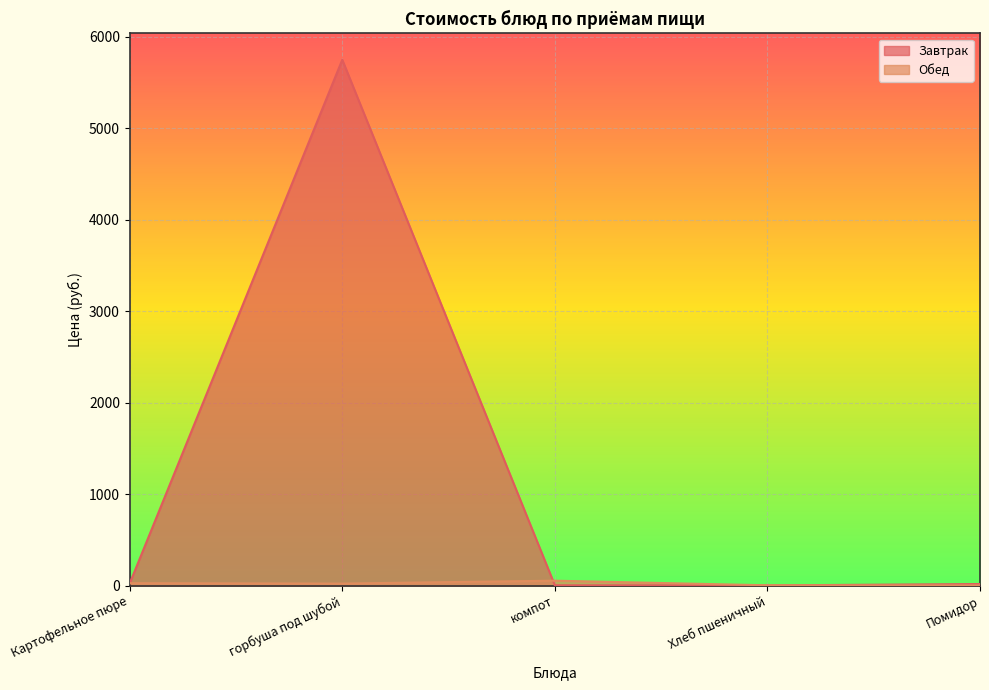

Reading right to left, extract all data points from this chart.

Завтрак: 18.2	3.0	4.6	5749.0	24.5
Обед: 3.0	4.3	54.6	23.3	27.6